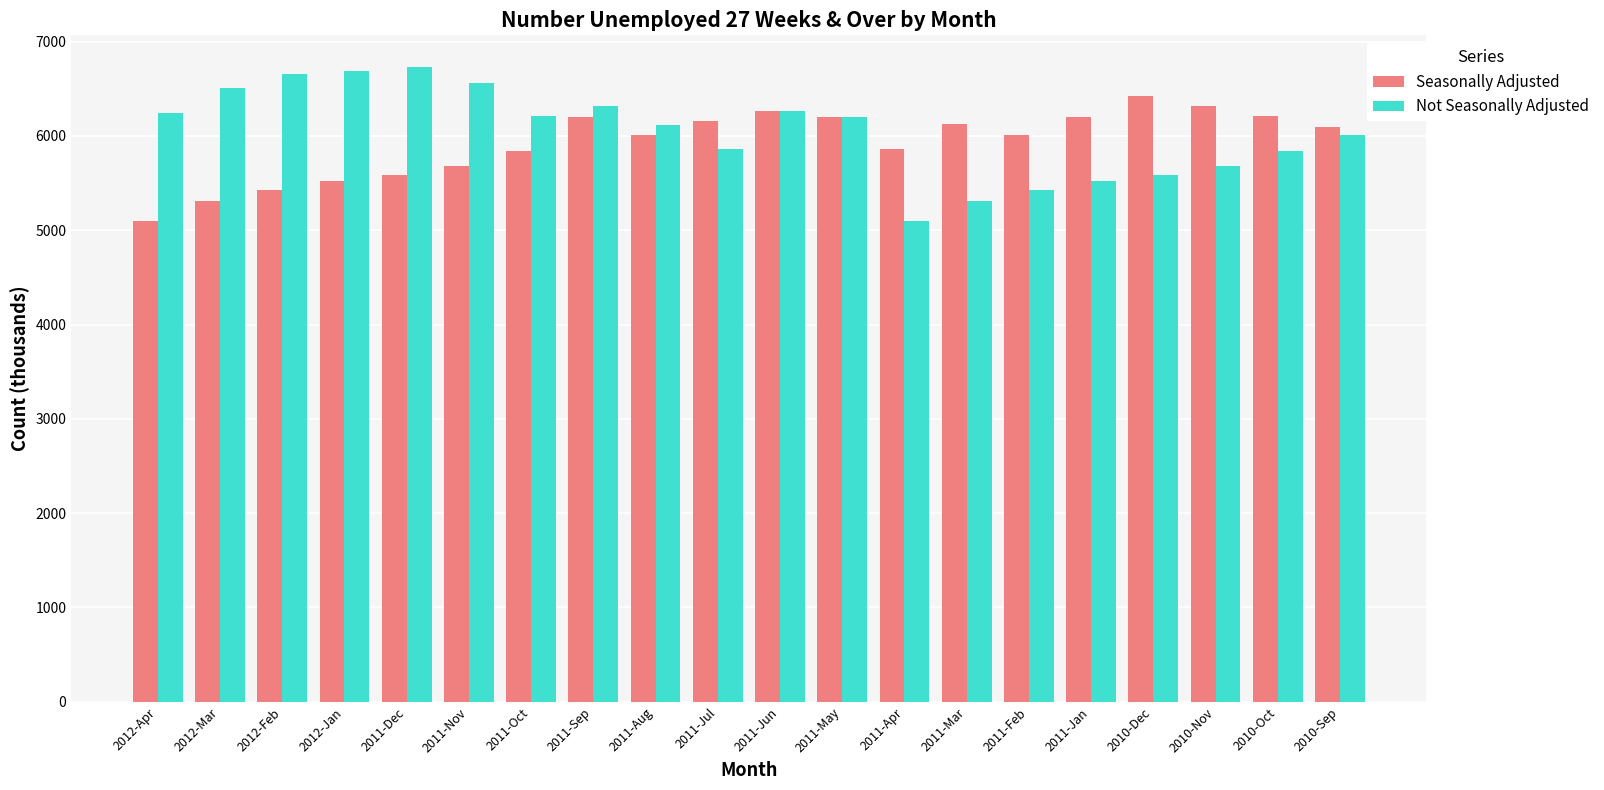

How many series are shown in this chart?

2